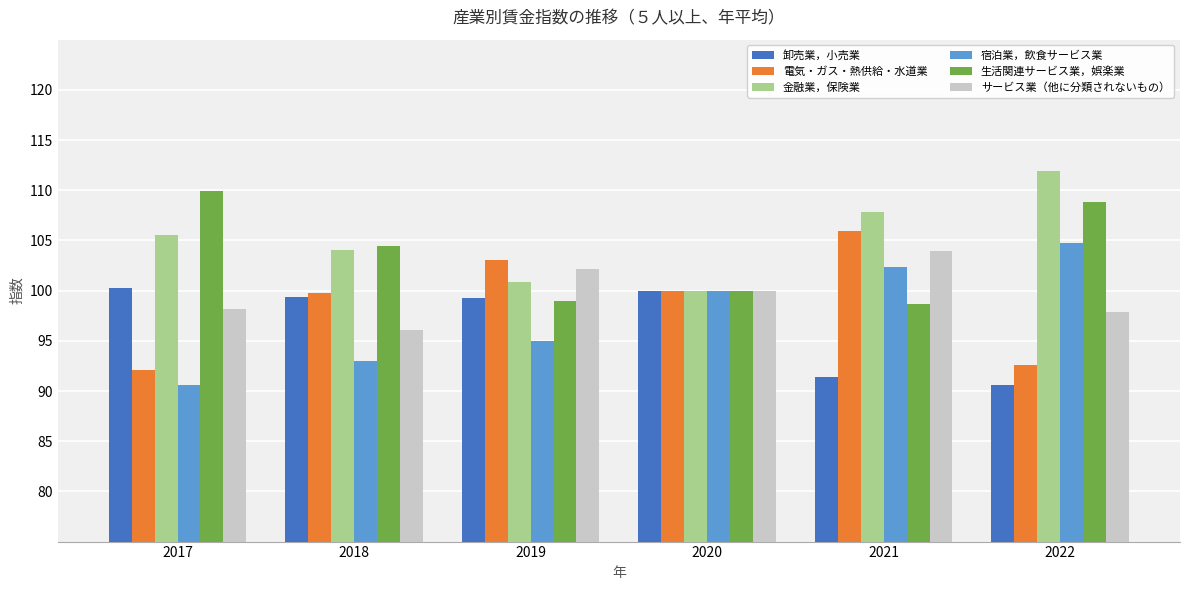

How many data points in サービス業（他に分類されないもの） are less than 100?

3